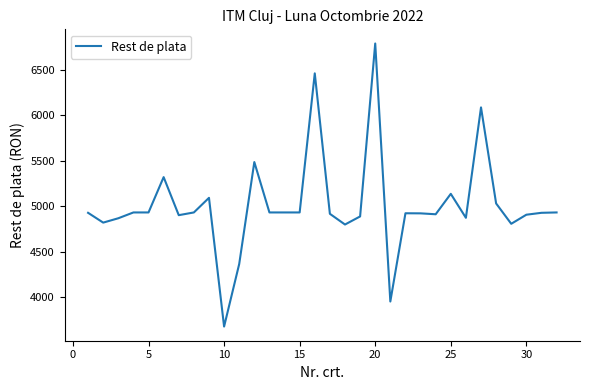

What is the difference between the maximum and minimum values?

3118